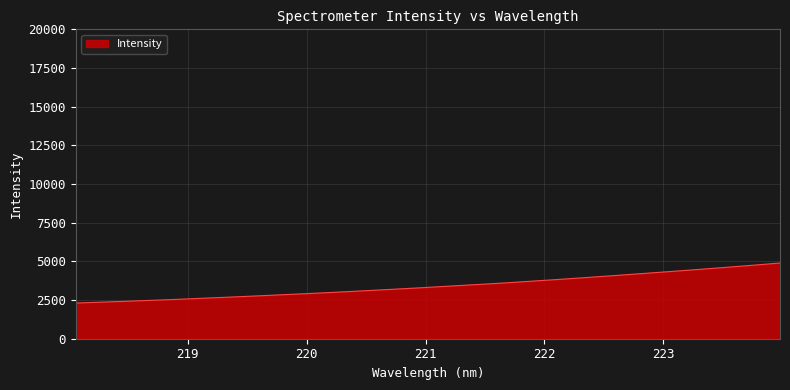

Count the number of data series in this chart.

1